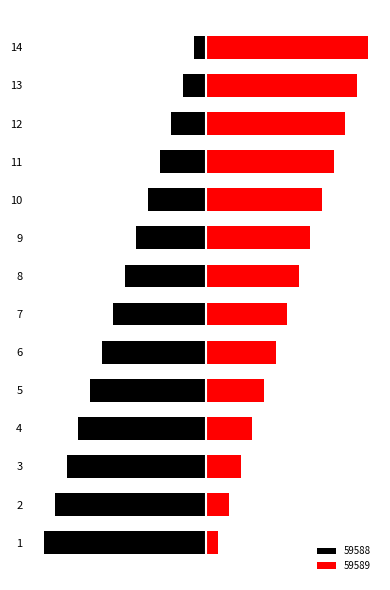

What is the value of the 59588 bar at the 14th from the left?

-1